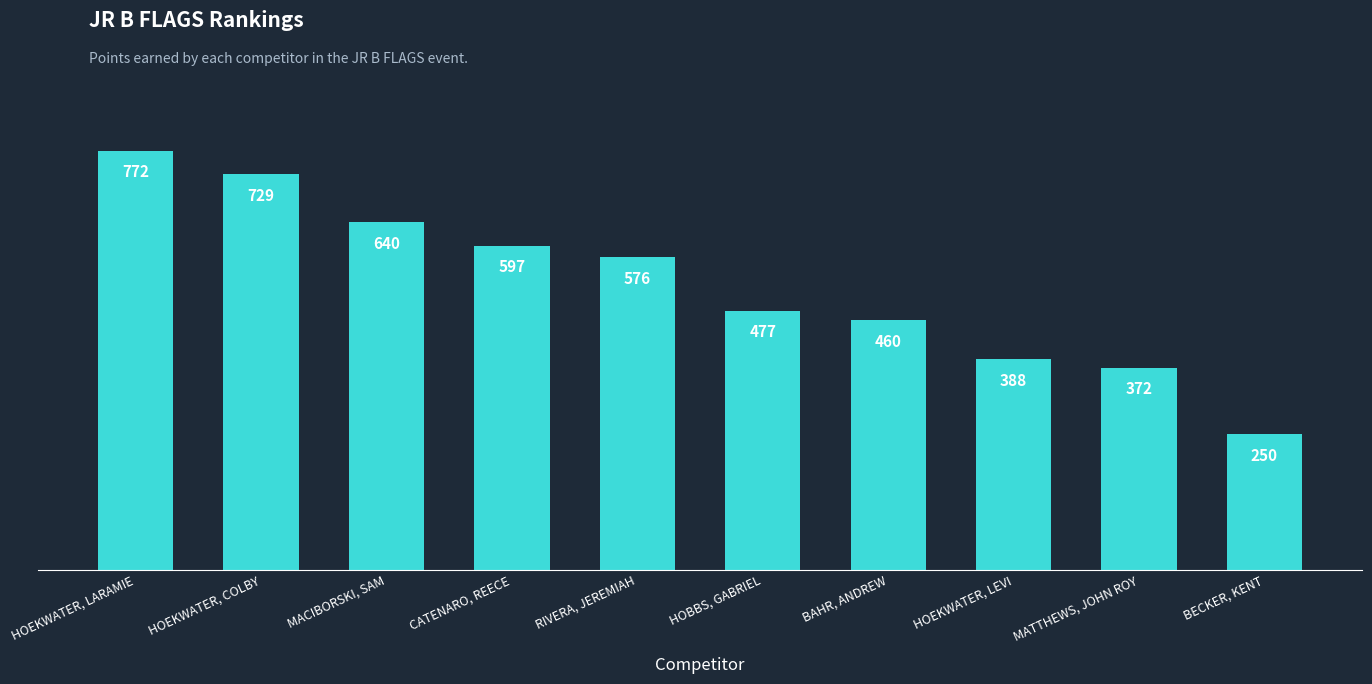

At which label is the value closest to 511?

HOBBS, GABRIEL